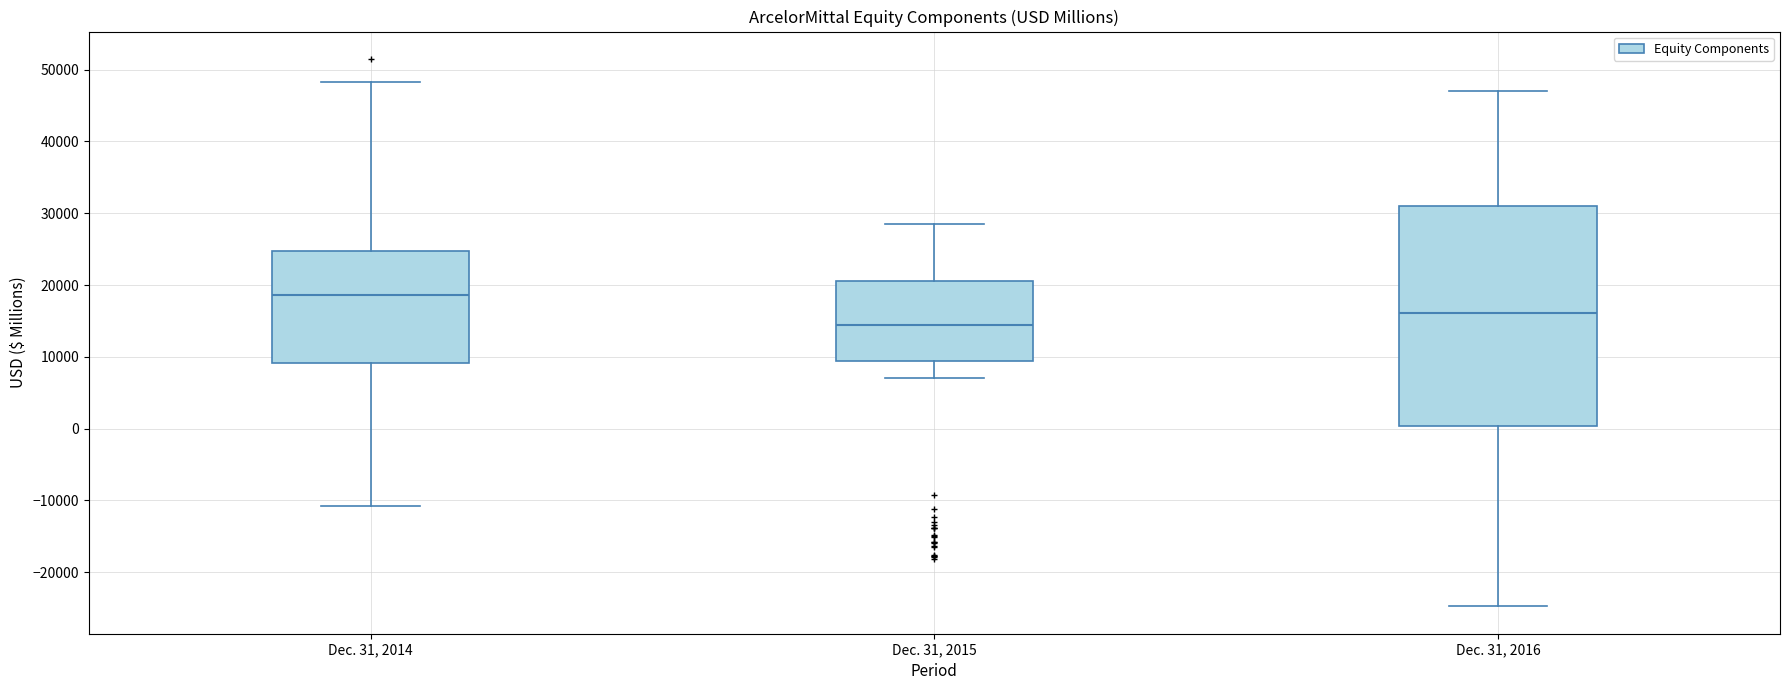

Reading left to right, read every box against the y-axis: the position of its median line, the range the box covers, and the ends of its whiskers. The values are not printed on the chart, so give them approximately, as read against the axis.

Dec. 31, 2014: median 19000, box 9000 to 25000, whiskers -11000 to 48000
Dec. 31, 2015: median 14000, box 9000 to 21000, whiskers 7000 to 29000
Dec. 31, 2016: median 16000, box 0 to 31000, whiskers -25000 to 47000